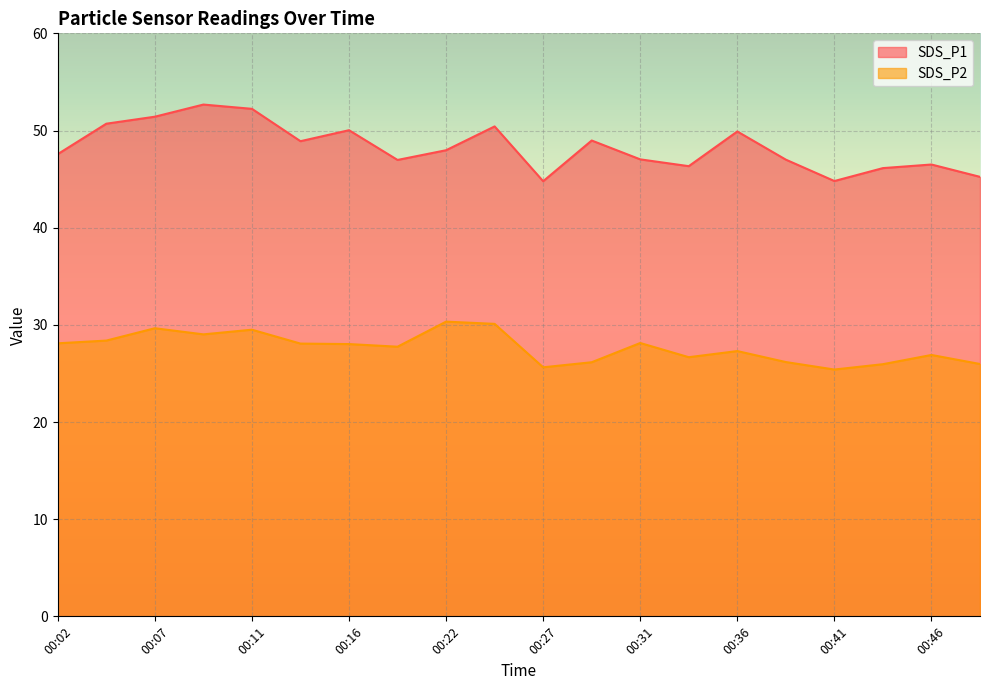

What is the approximate value of SDS_P2 at 00:29?

26.1